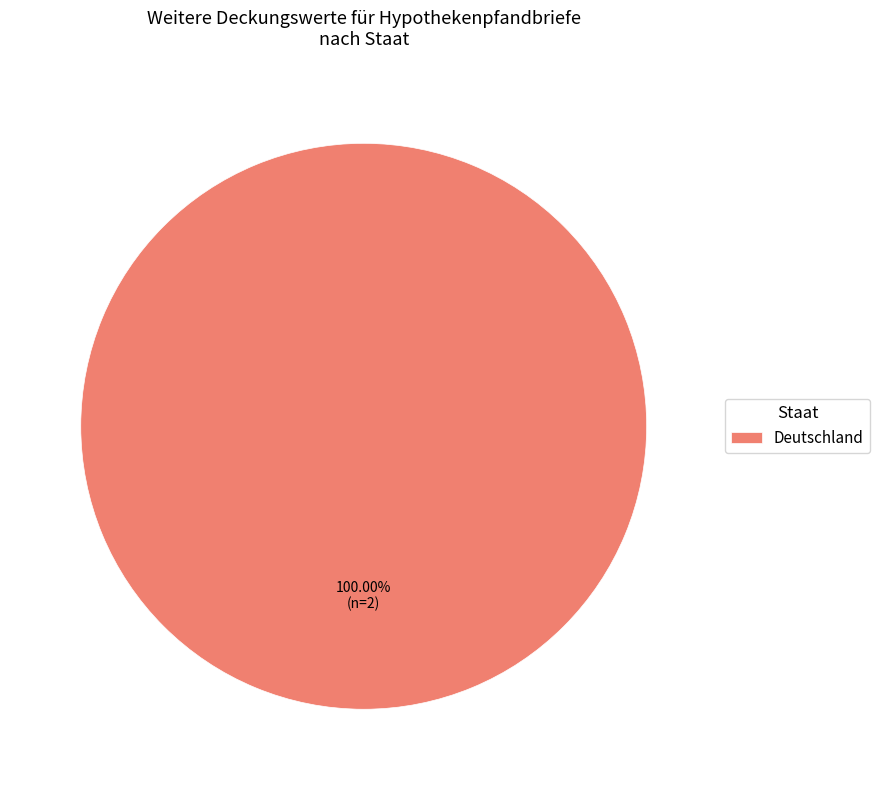

Does any single category account for the majority?

Yes